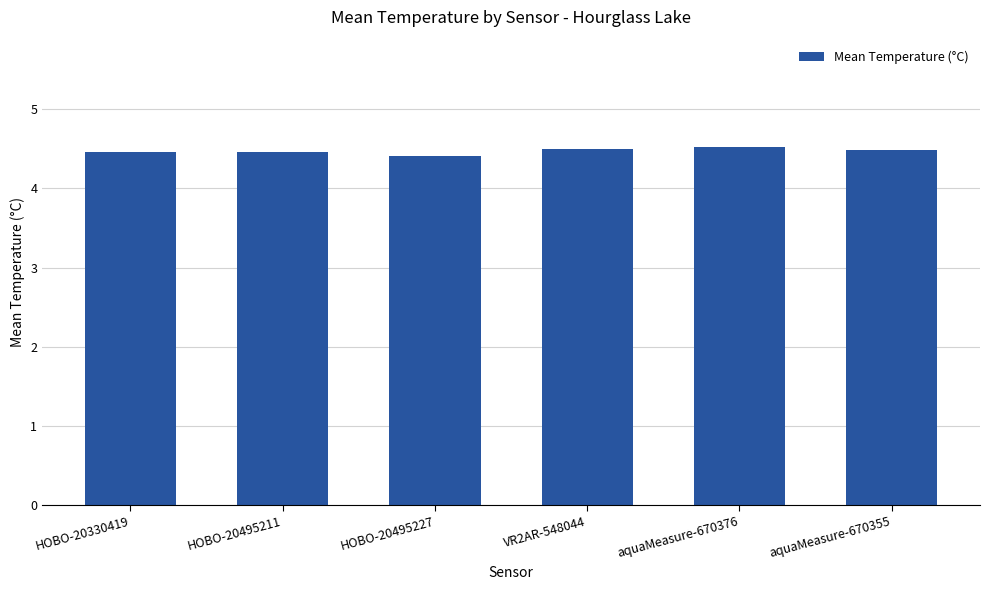

Reading right to left, transcribe all the data shown in this chart.

4.5	4.5	4.5	4.4	4.5	4.5